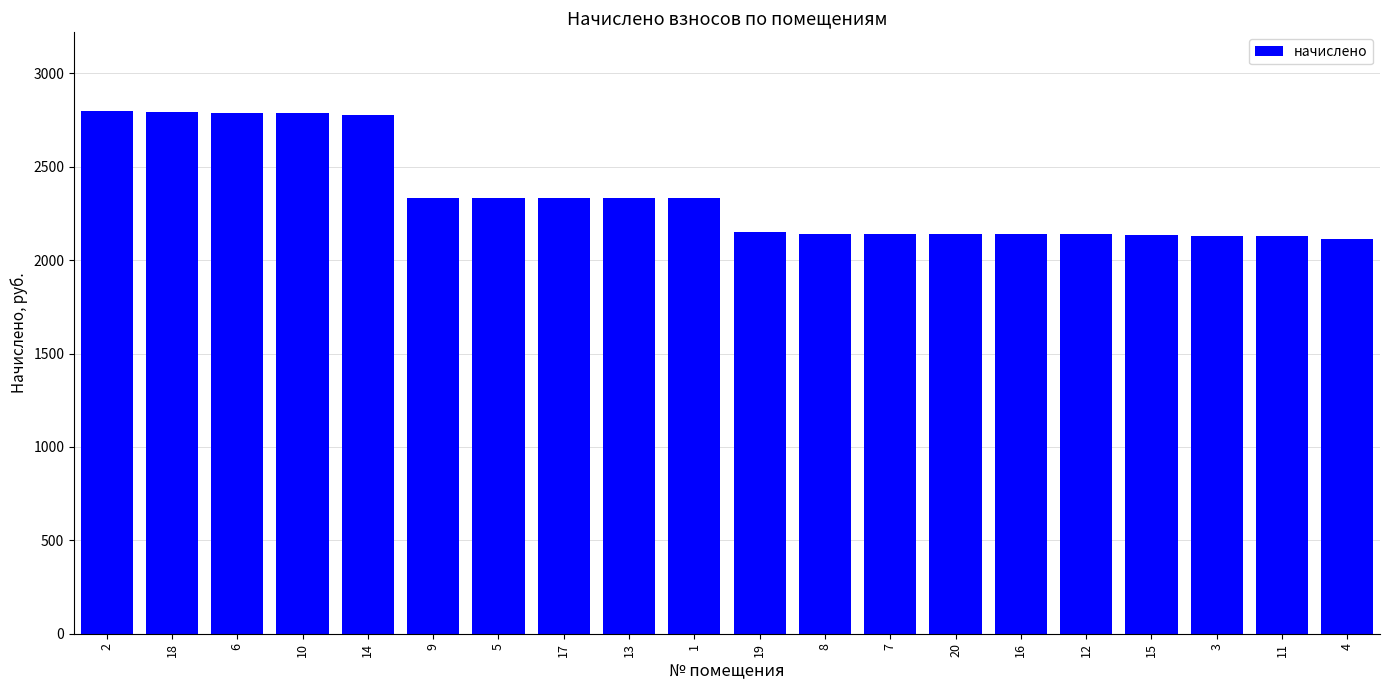

How many series are shown in this chart?

1